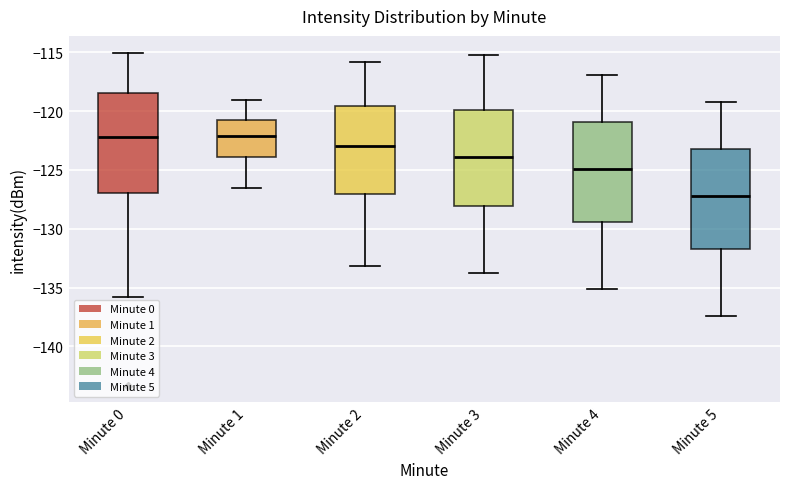

Reading left to right, transcribe this box plot: for each box, give where its median line is, the range the box spans, and where its two whiskers end, as read against the y-axis. The values are not printed on the chart, so give them approximately, as read against the axis.

Minute 0: median -122.0, box -127.0 to -118.5, whiskers -136.0 to -115.0
Minute 1: median -122.0, box -124.0 to -121.0, whiskers -126.5 to -119.0
Minute 2: median -123.0, box -127.0 to -119.5, whiskers -133.0 to -116.0
Minute 3: median -124.0, box -128.0 to -120.0, whiskers -134.0 to -115.0
Minute 4: median -125.0, box -129.5 to -121.0, whiskers -135.0 to -117.0
Minute 5: median -127.0, box -131.5 to -123.0, whiskers -137.5 to -119.0